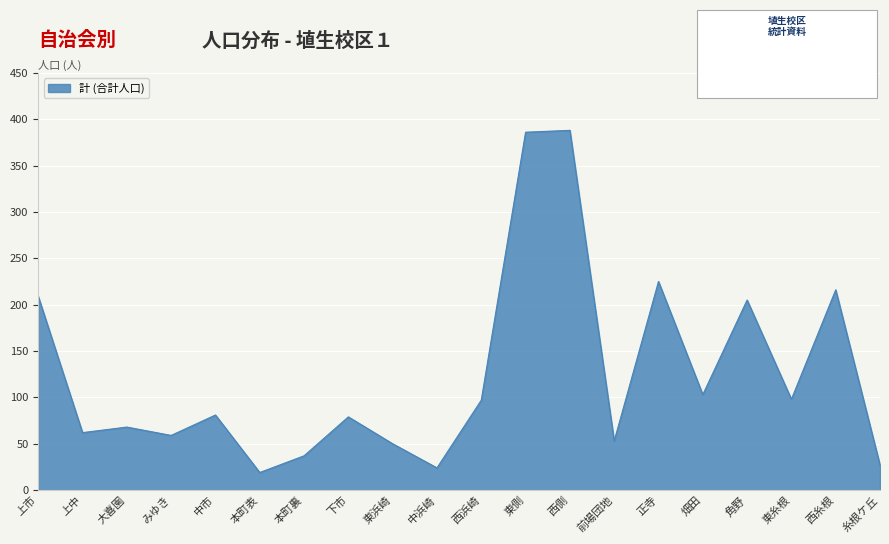

Does the chart display data point markers on the line(s)?

No